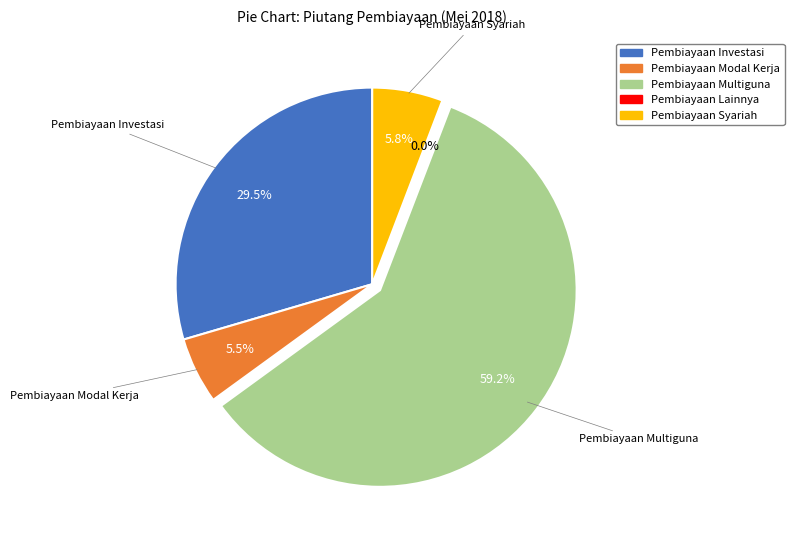

The Pembiayaan Syariah slice represents 17% of the pie. True or false?

False